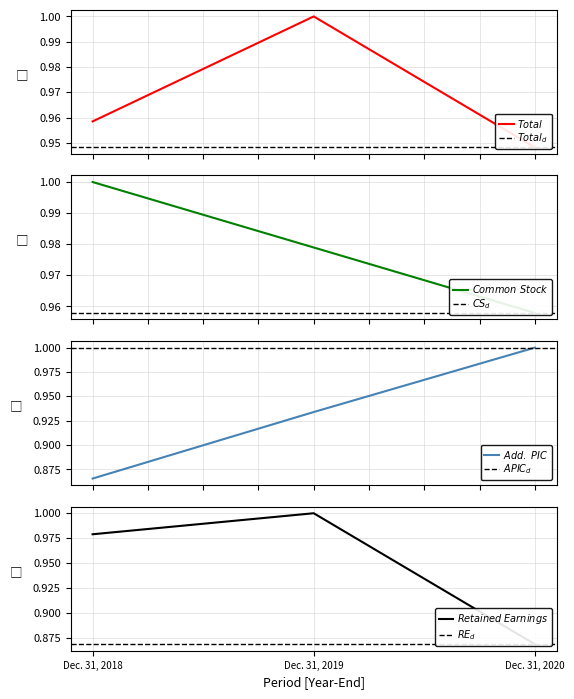

What is the minimum value for Total?

0.9